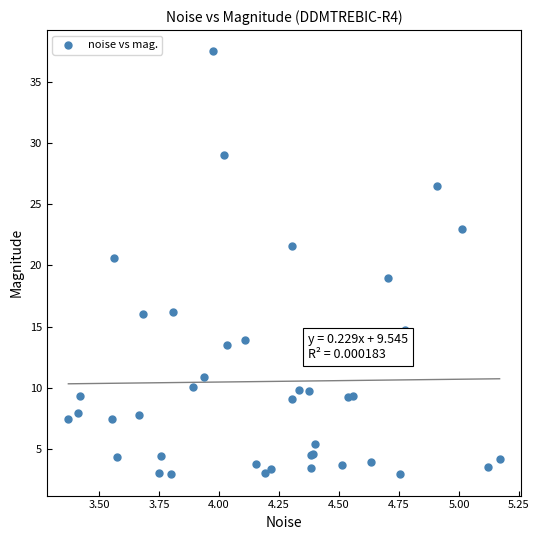

What Y value in the scatter plot is closest to 20?

20.6